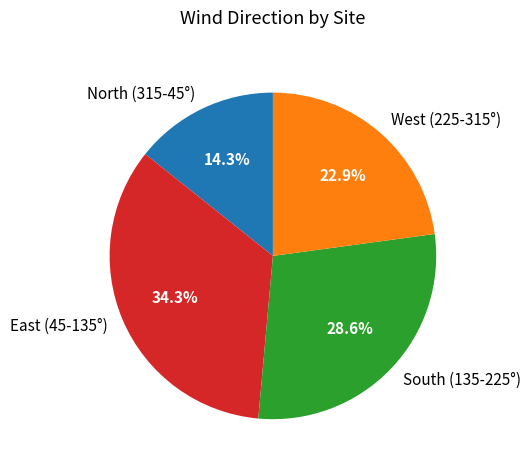

Rank the categories by value from lowest to highest.

North (315-45°), West (225-315°), South (135-225°), East (45-135°)